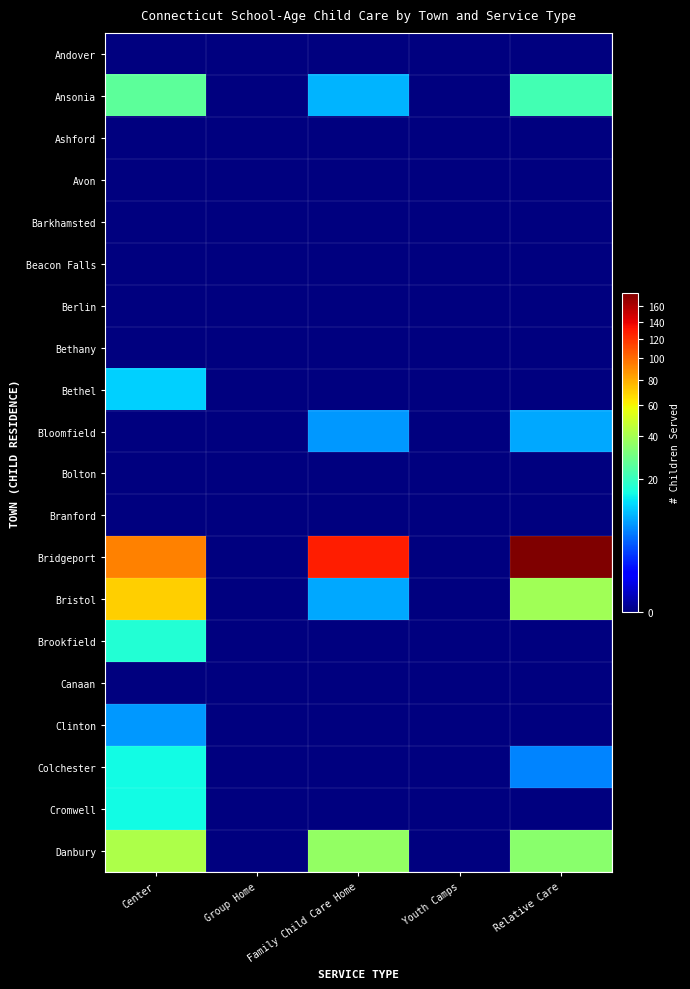

What is the maximum value shown in the chart?

178